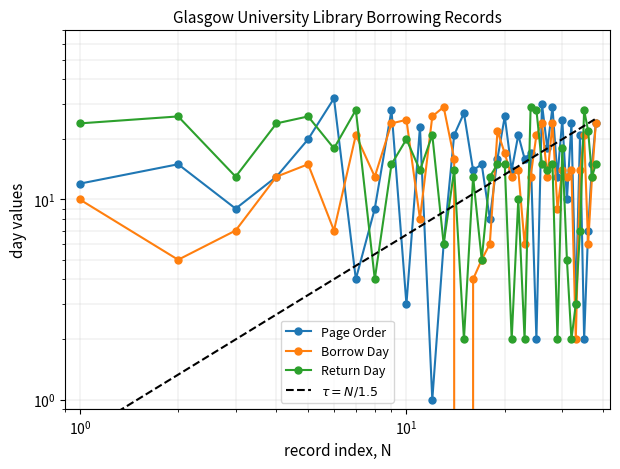

Which series has the widest spread of values?

pageorder